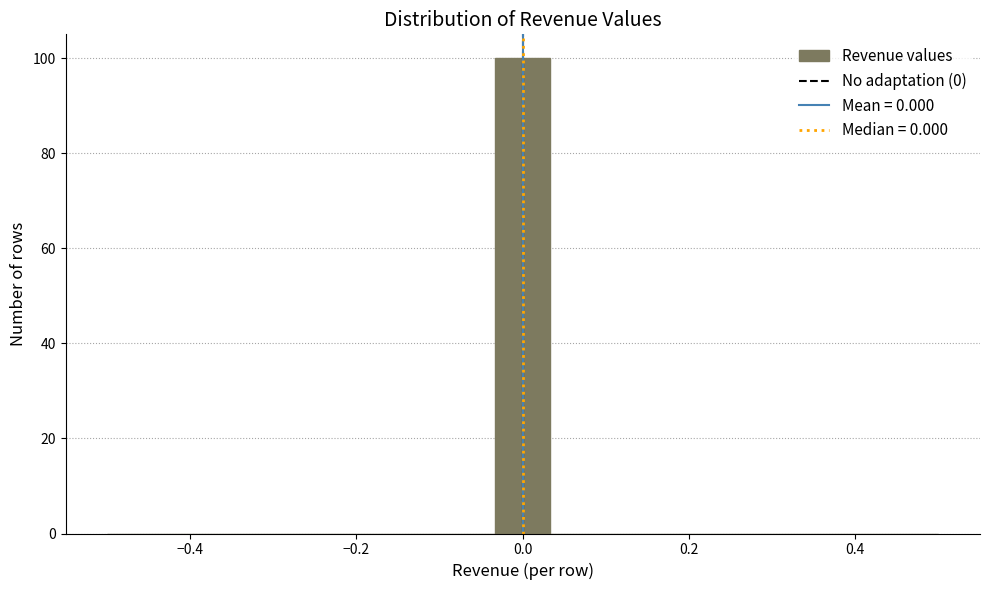

Around what value on the x-axis is the tallest bar? Give the approximate position of its centre, as read against the axis.

0.00